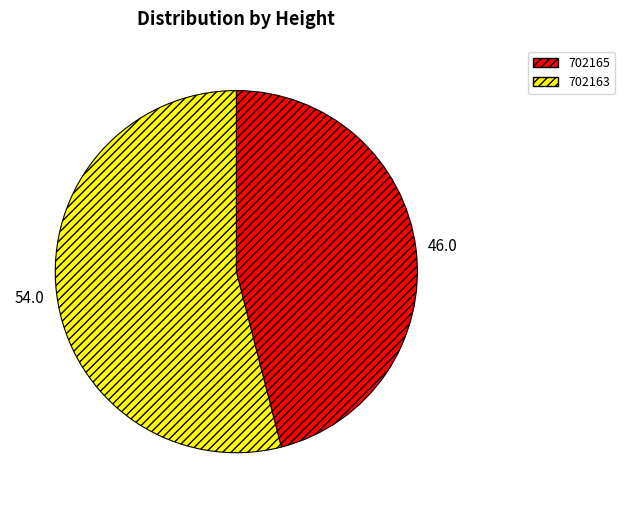

What is the majority slice?

702163